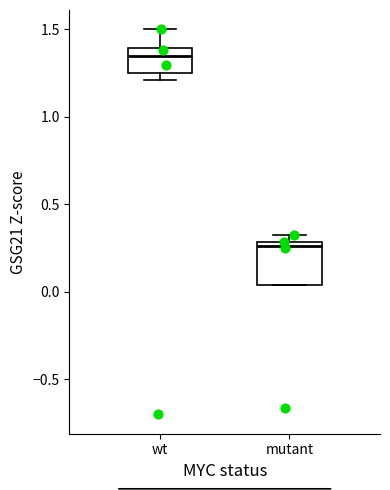

Reading left to right, transcribe this box plot: for each box, give where its median line is, the range the box spans, and where its two whiskers end, as read against the y-axis. The values are not printed on the chart, so give them approximately, as read against the axis.

wt: median 1.35, box 1.25 to 1.40, whiskers 1.20 to 1.50
mutant: median 0.25, box 0.05 to 0.30, whiskers 0.05 to 0.35